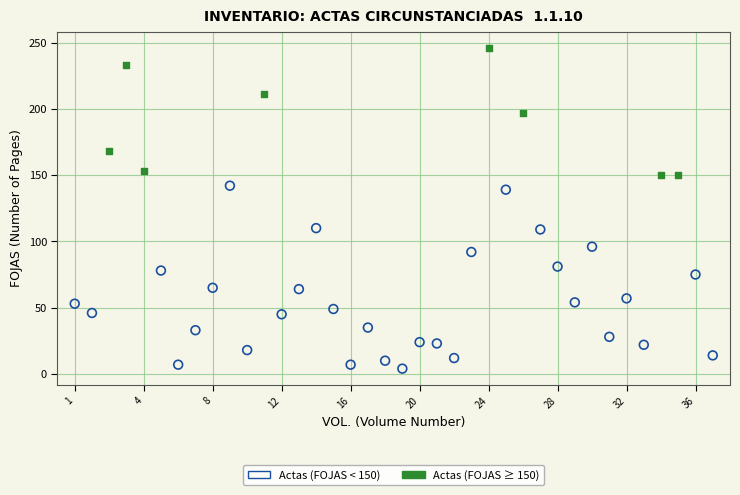

What are all the series names shown in the legend?

Actas (FOJAS < 150), Actas (FOJAS ≥ 150)